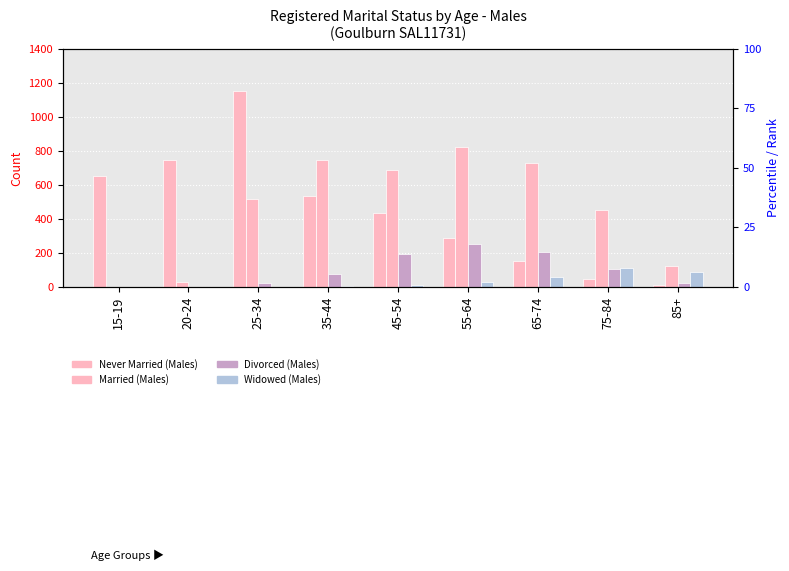

How many data points in Married (Males) are less than 515?

4